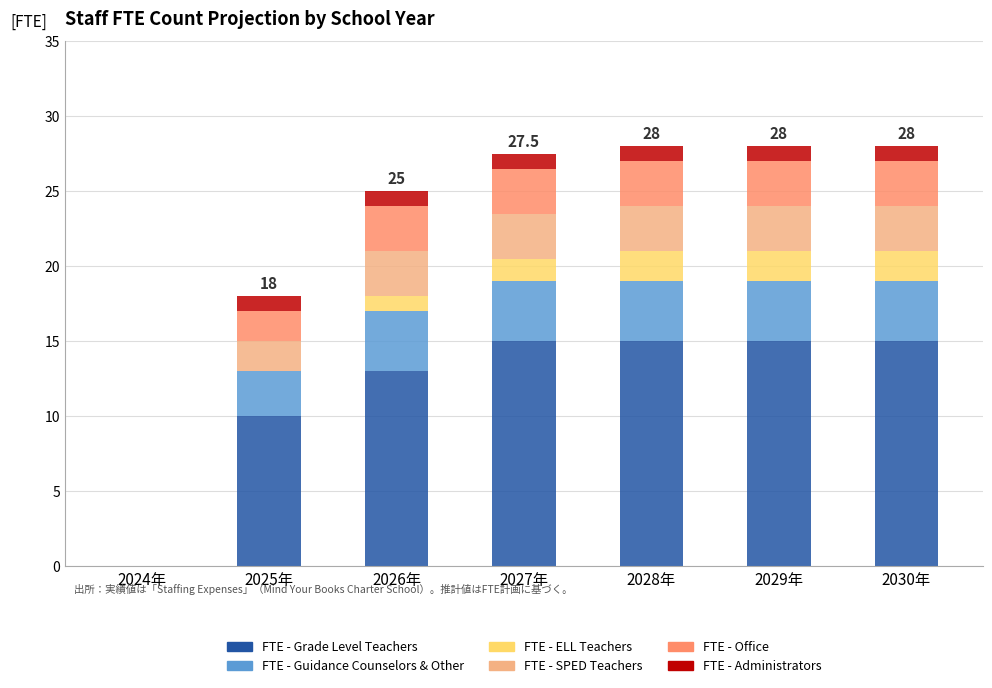

What is the sum of the FTE - Grade Level Teachers values at 2026年 and 2025年?

23.0